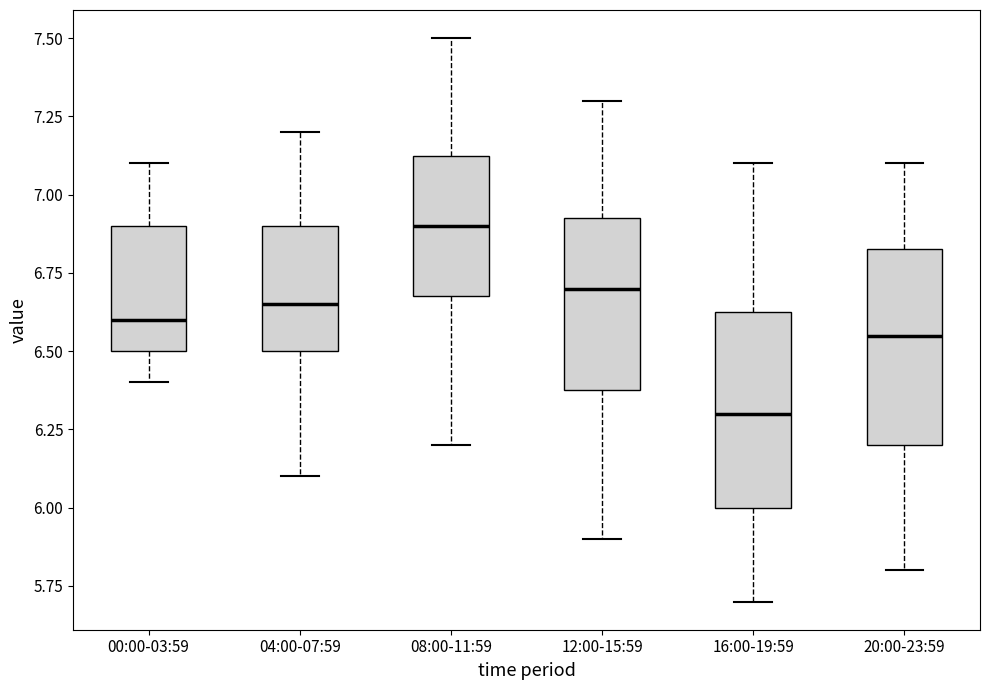

Reading left to right, read every box against the y-axis: the position of its median line, the range the box covers, and the ends of its whiskers. The values are not printed on the chart, so give them approximately, as read against the axis.

00:00-03:59: median 6.60, box 6.50 to 6.90, whiskers 6.40 to 7.10
04:00-07:59: median 6.65, box 6.50 to 6.90, whiskers 6.10 to 7.20
08:00-11:59: median 6.90, box 6.70 to 7.15, whiskers 6.20 to 7.50
12:00-15:59: median 6.70, box 6.40 to 6.95, whiskers 5.90 to 7.30
16:00-19:59: median 6.30, box 6.00 to 6.65, whiskers 5.70 to 7.10
20:00-23:59: median 6.55, box 6.20 to 6.85, whiskers 5.80 to 7.10